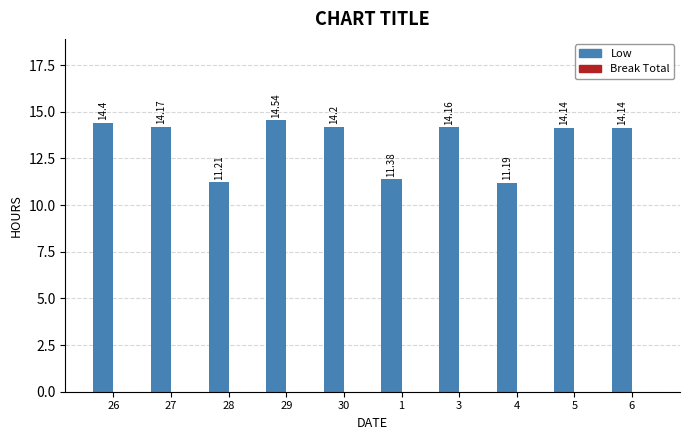

What is the change in value from 26 to 29?

+0.1